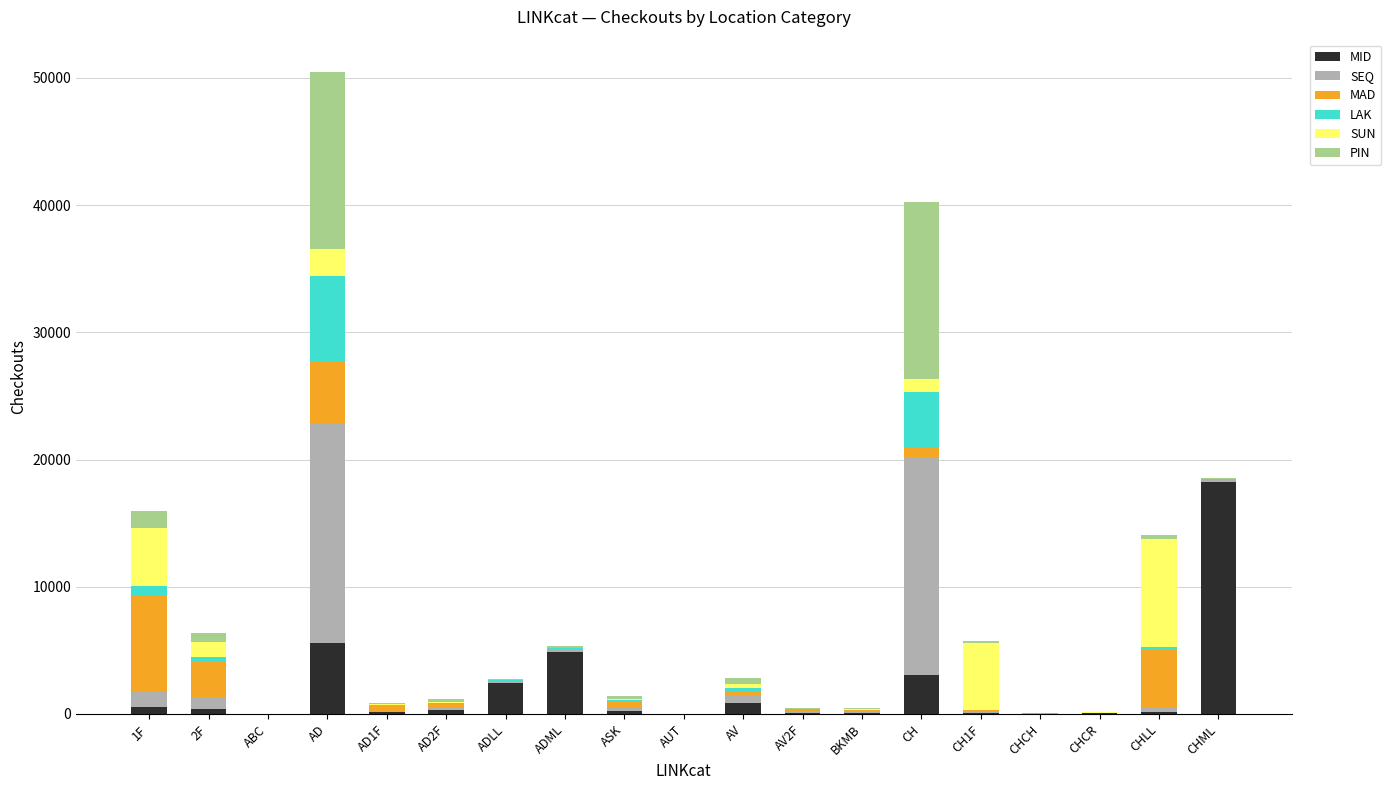

True or false: MID has a value of 868 at AV.

True